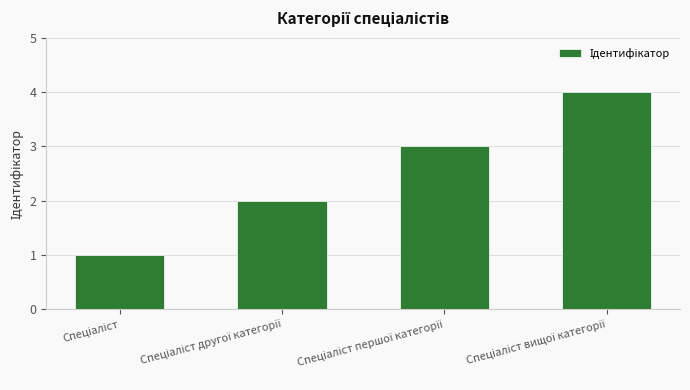

What is the greatest value displayed?

4